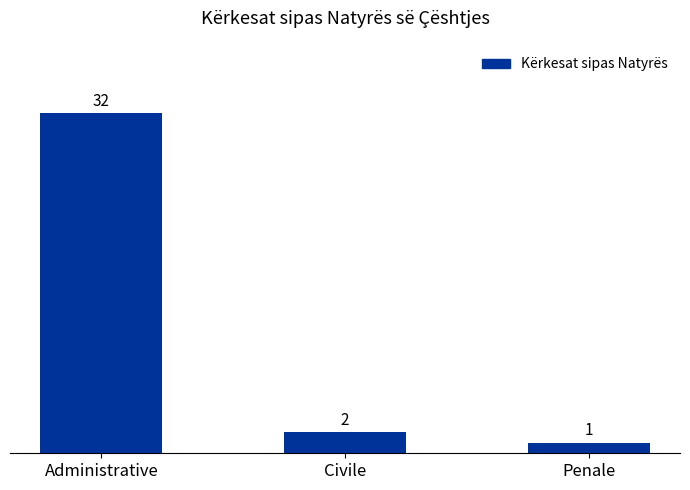

Which has a higher value, Penale or Administrative?

Administrative